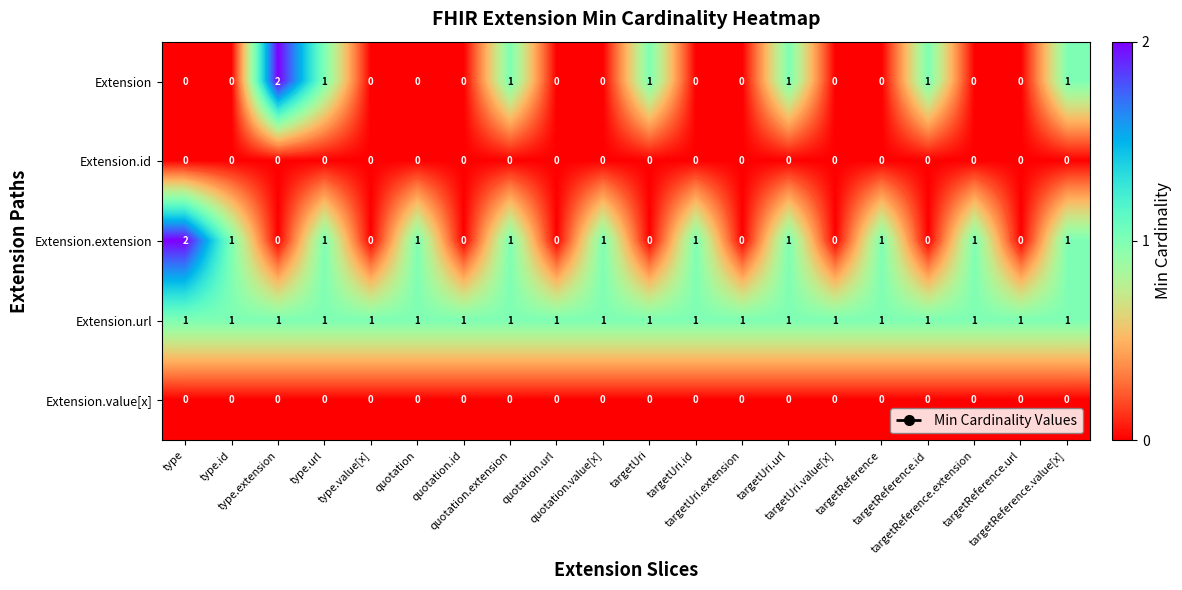

How many values in Extension are above zero?

7